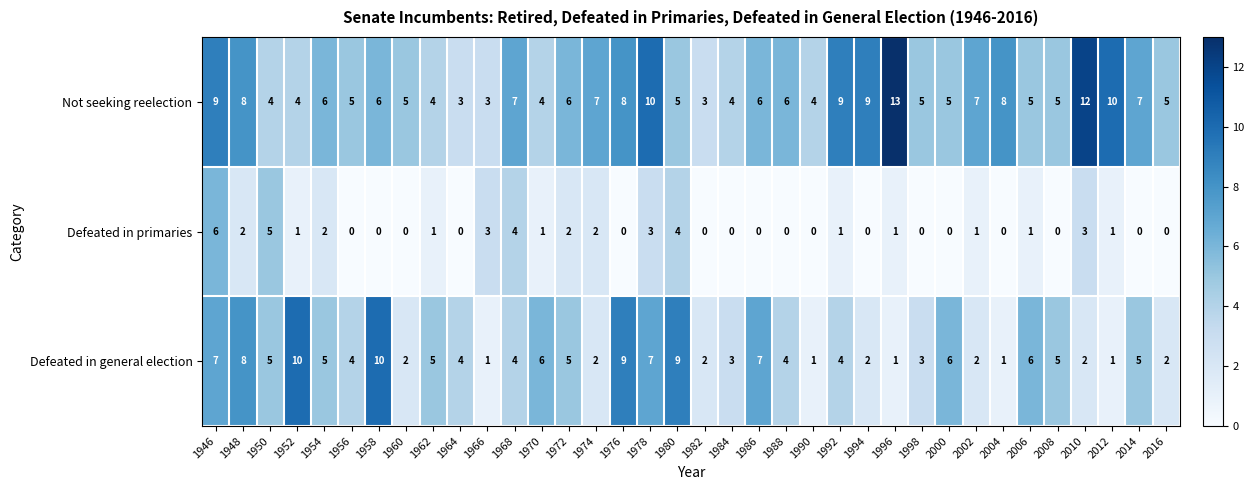

What value does the Defeated in general election series have at 1962?

5